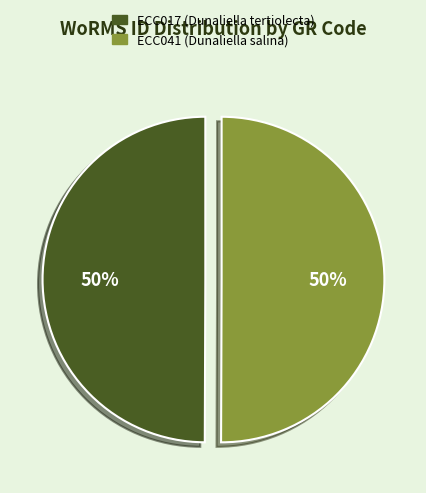

To the nearest percent, what percentage of the pie is ECC041?

50%